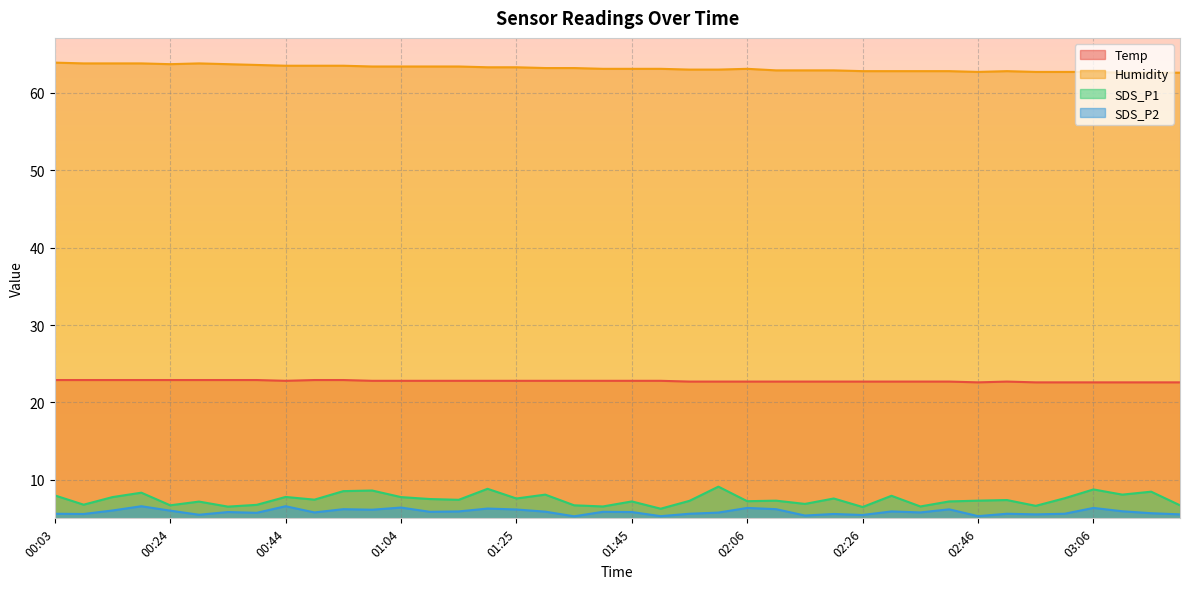

What is the difference between the maximum and minimum values in the Humidity series?

1.3